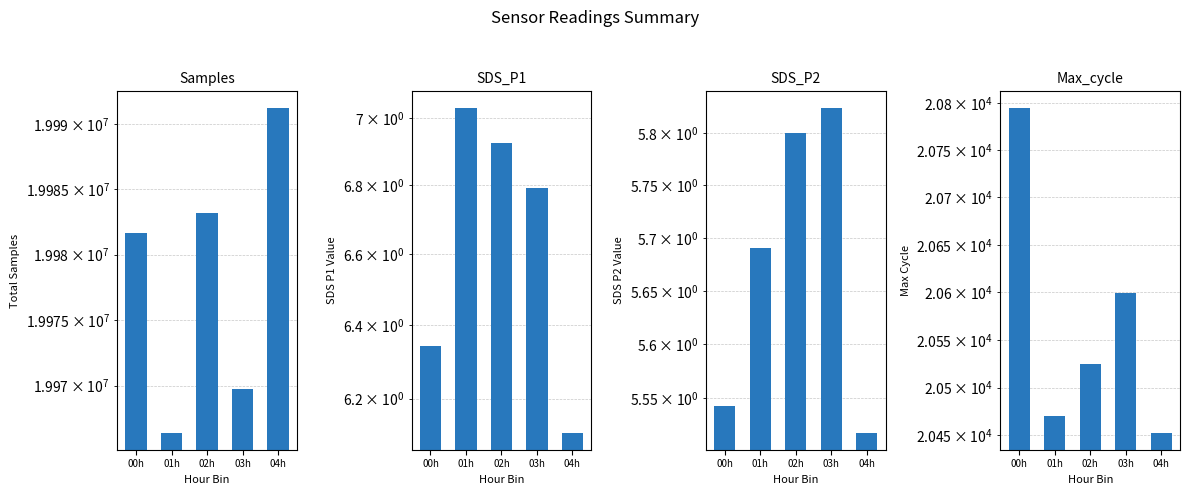

At which category is the sum across all series the highest?

04h